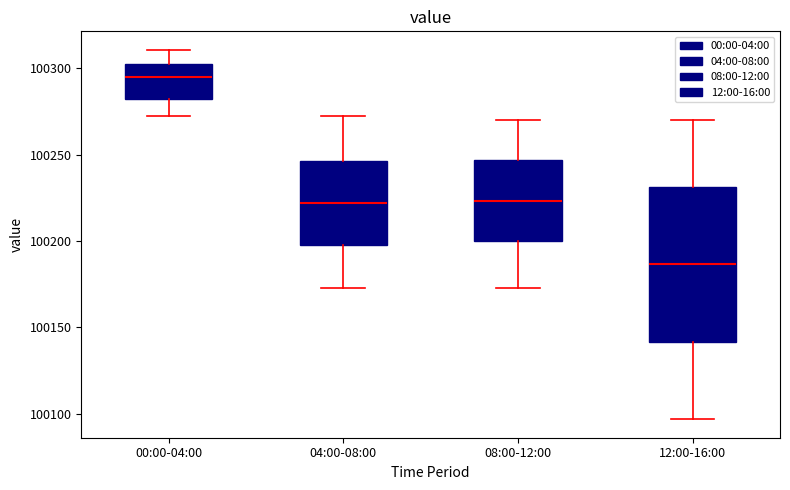

Which box has the lowest median line?

12:00-16:00